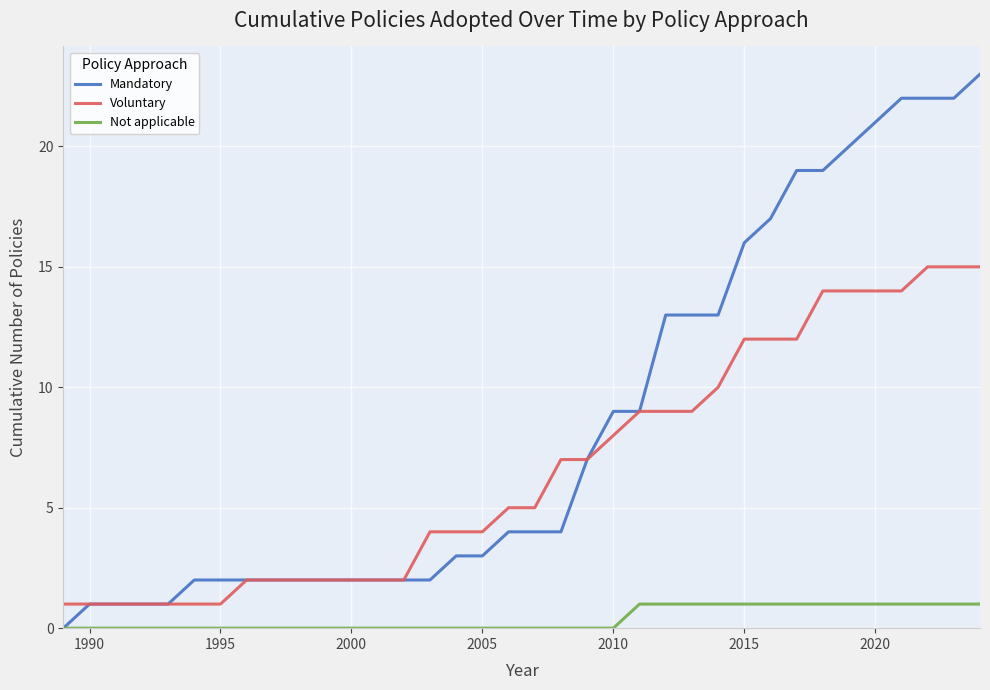

Which series has the widest spread of values?

Mandatory